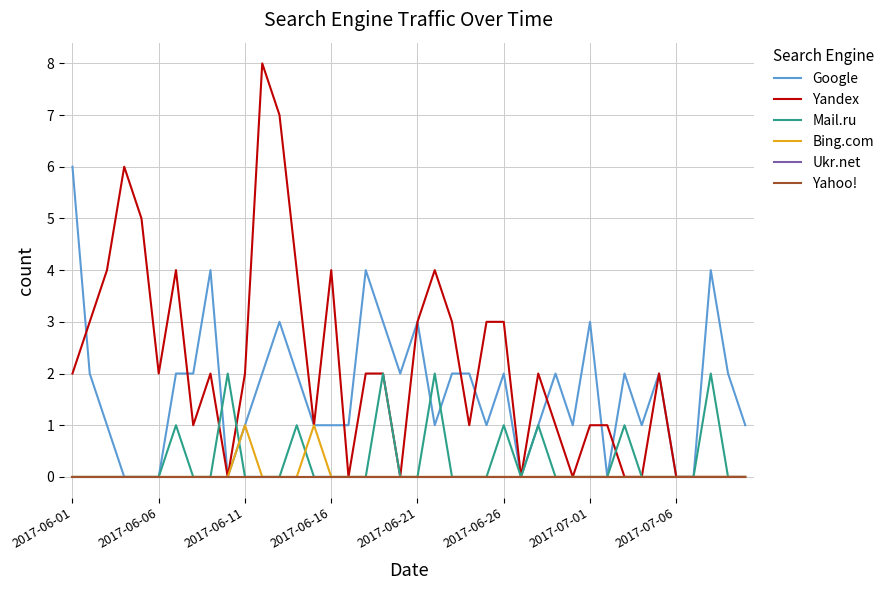

At which category is the sum across all series the highest?

11